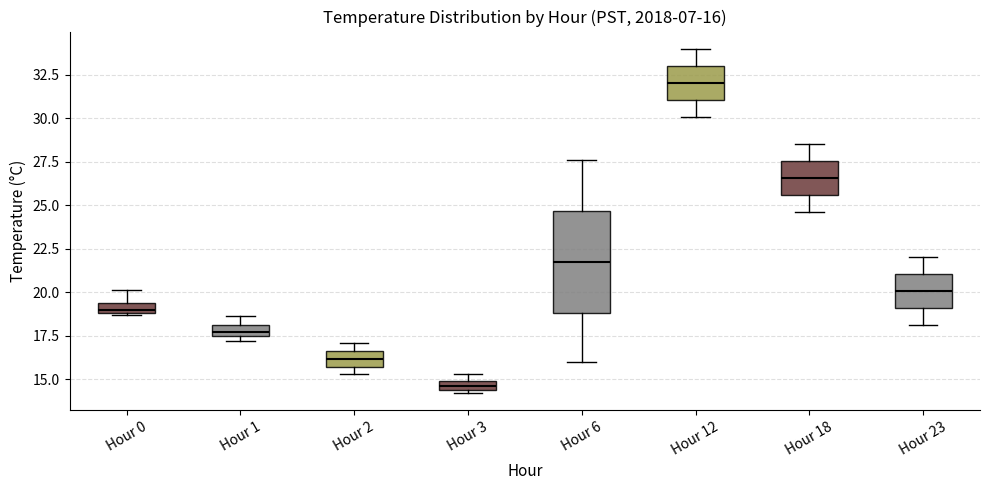

Which box is the tallest, from its lower edge to its upper edge?

Hour 6